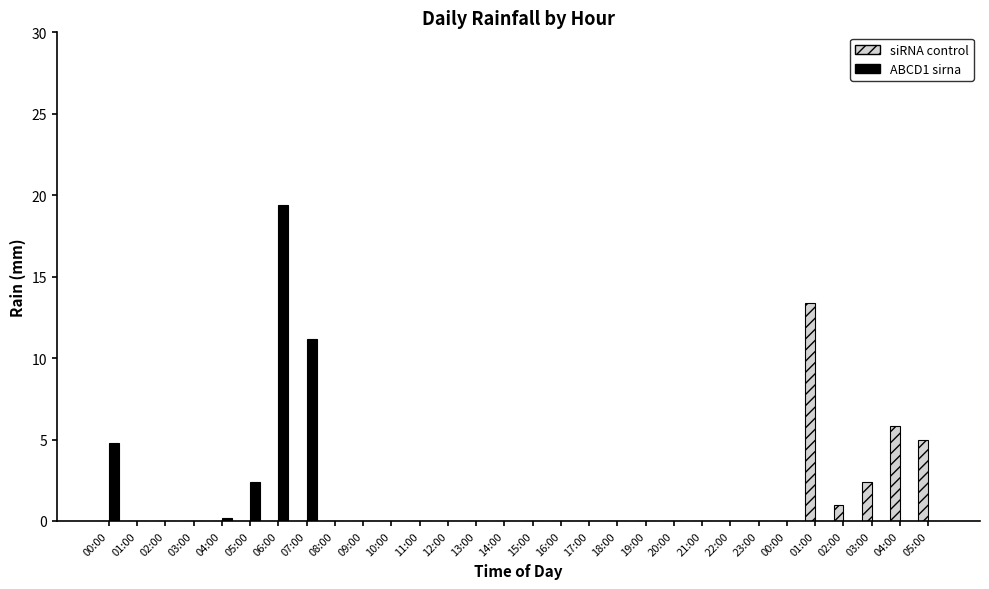

At which label is siRNA control closest to 6?

04:00